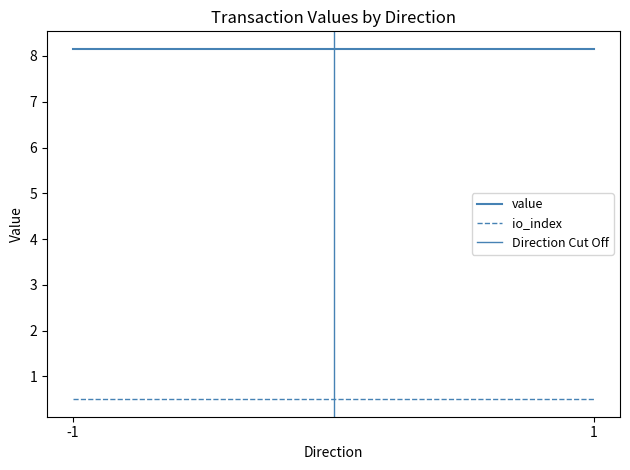

What value does the io_index series have at 1?

0.5